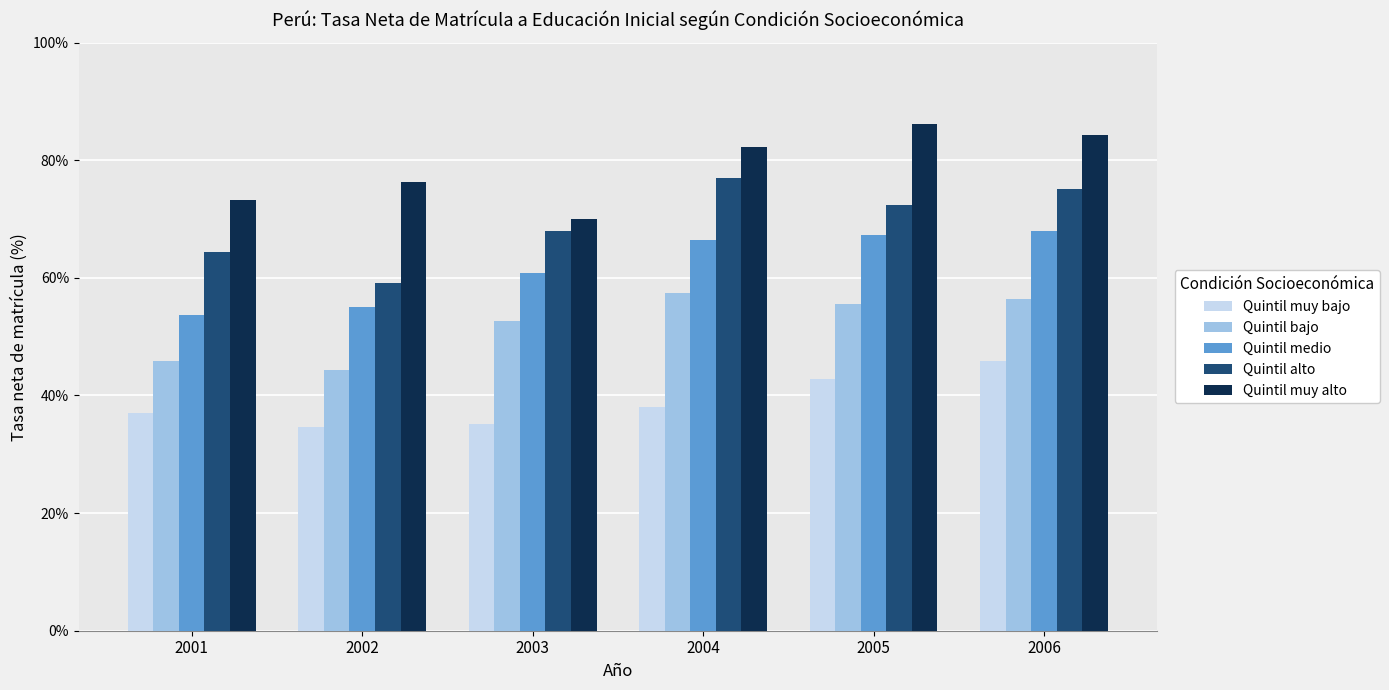

The value of Quintil alto at 2006 is 75.1. True or false?

True